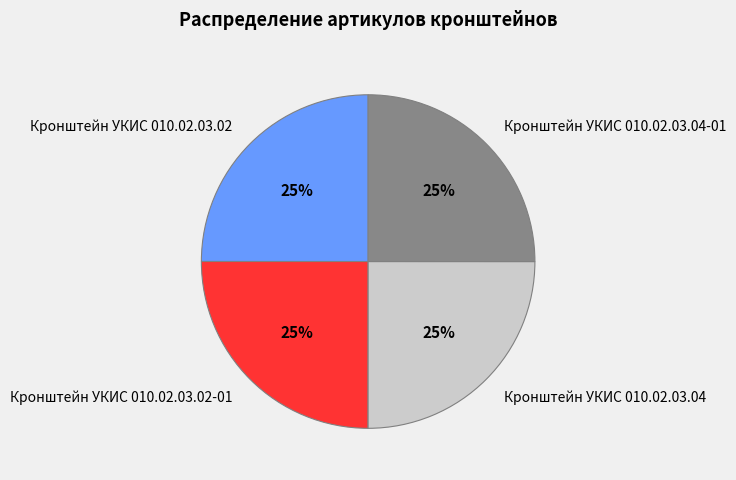

True or false: Кронштейн УКИС 010.02.03.04 accounts for 25% of the total.

True